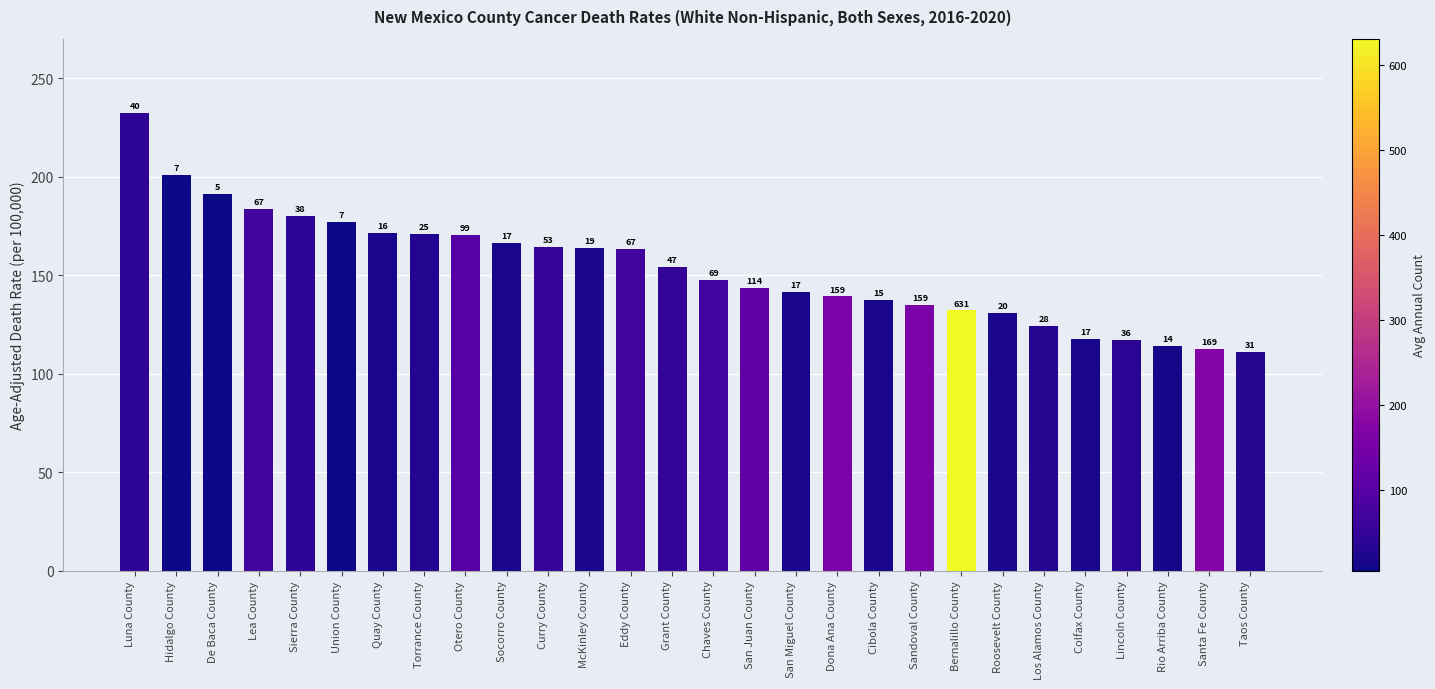

How many bars are there in total?

28